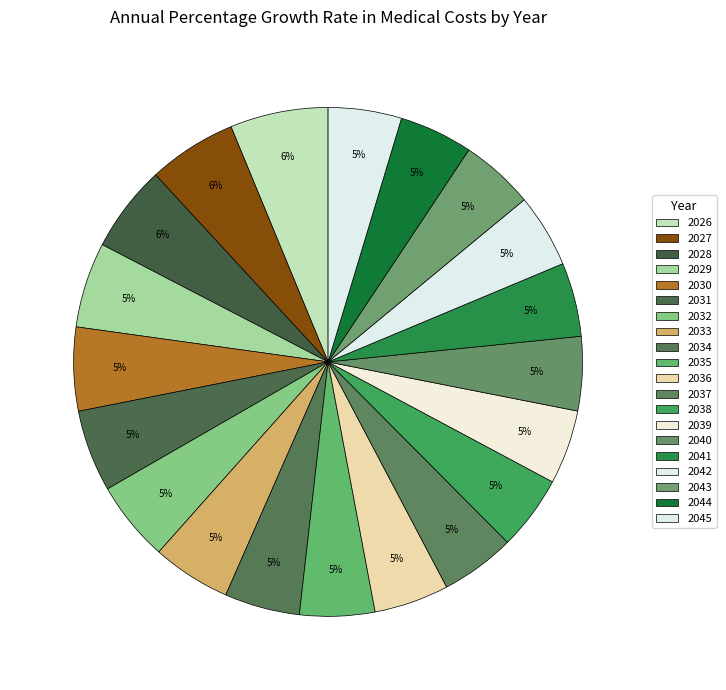

To the nearest percent, what percentage of the pie is 2044?

5%